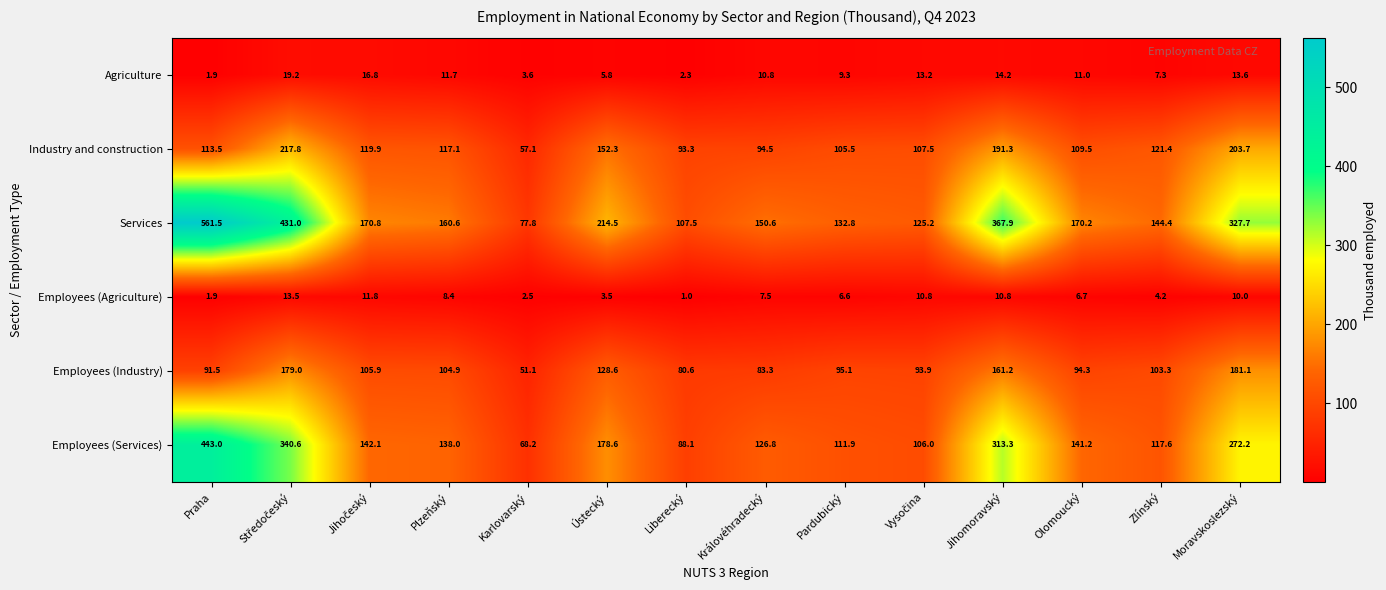

How many series are shown in this chart?

6